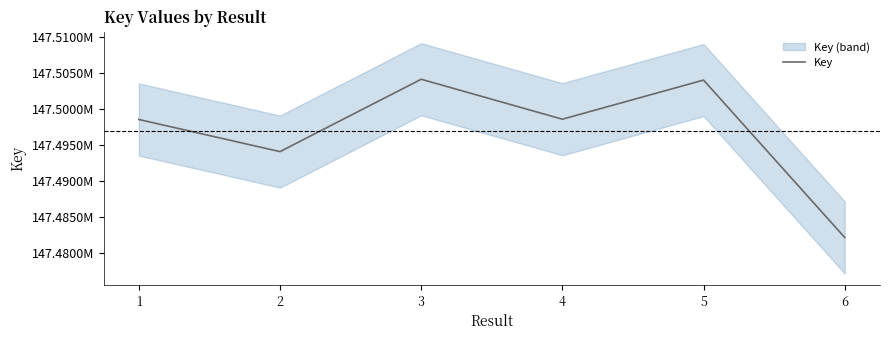

True or false: the data has more than 1 interior local peaks.

True